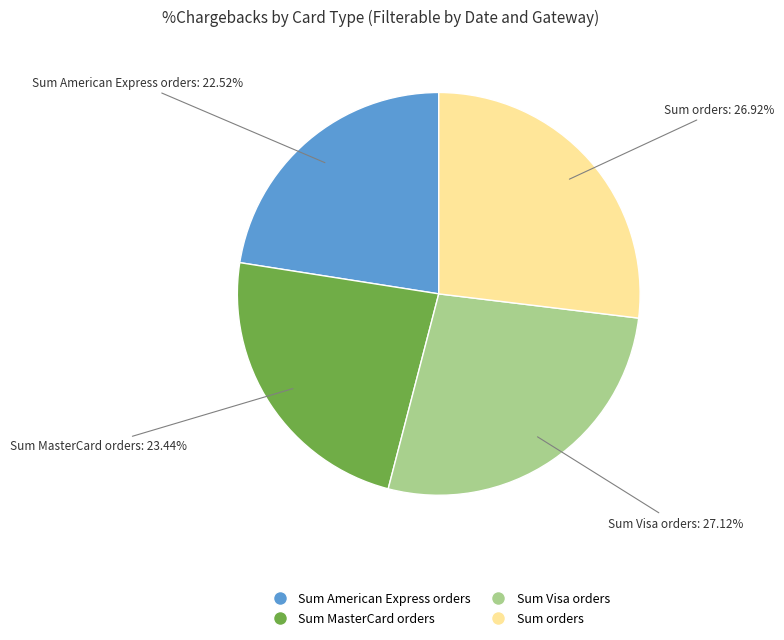

How many slices are in this pie chart?

4